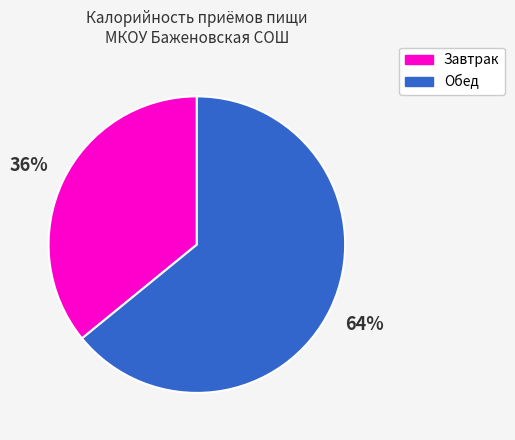

Between Завтрак and Обед, which is larger?

Обед